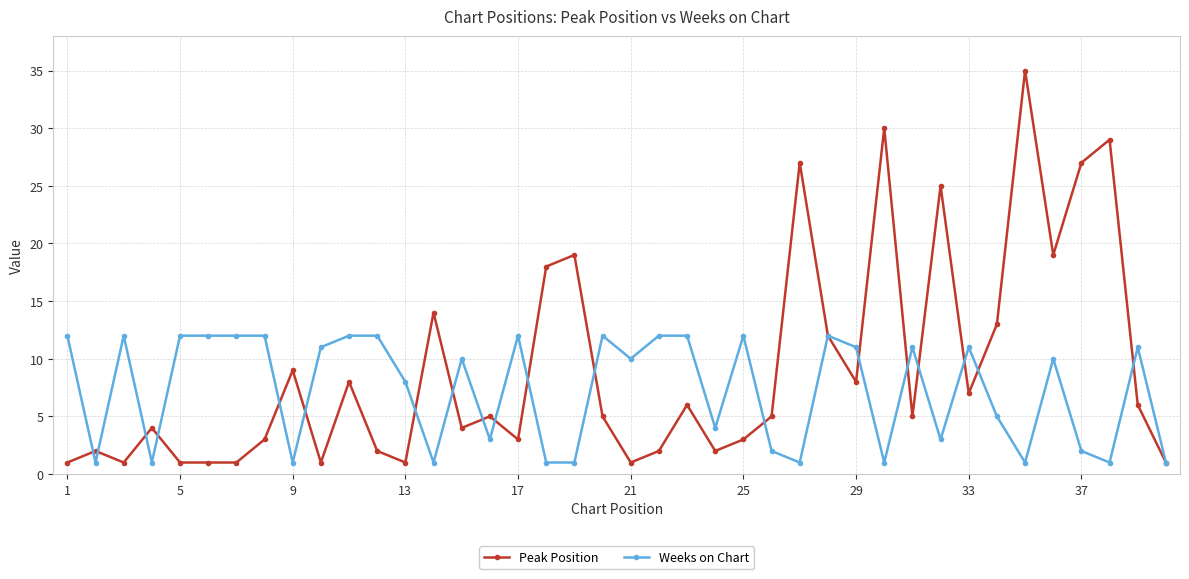

List the series in order of their overall mean, highest first.

Peak Position, Weeks on Chart